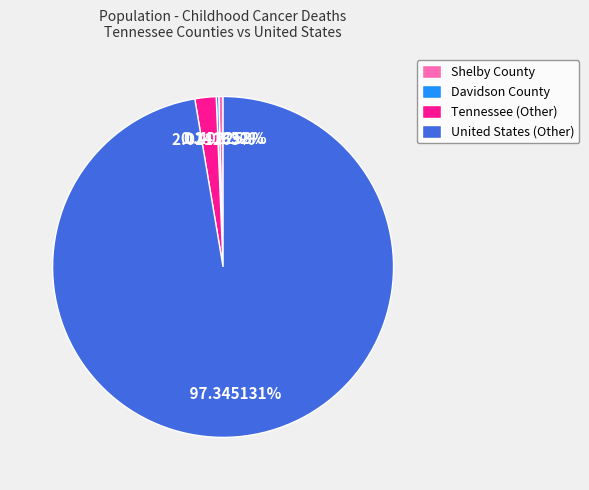

Is it true that Shelby County is 0% of the pie?

True